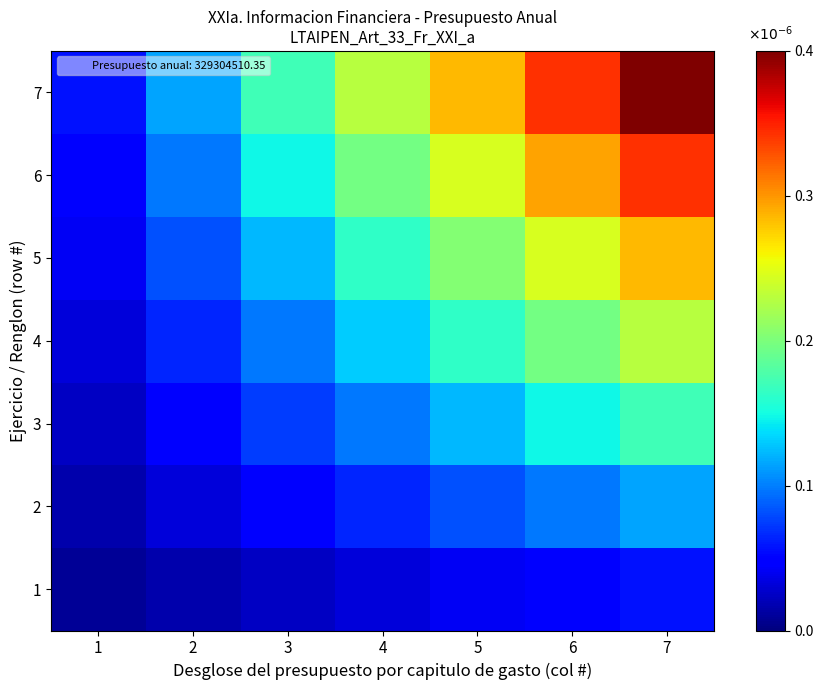

Reading right to left, list all the values displayed in this chart.

1: 7=0.0	6=0.0	5=0.0	4=0.0	3=0.0	2=0.0	1=0.0
2: 7=0.0	6=0.0	5=0.0	4=0.0	3=0.0	2=0.0	1=0.0
3: 7=0.0	6=0.0	5=0.0	4=0.0	3=0.0	2=0.0	1=0.0
4: 7=0.0	6=0.0	5=0.0	4=0.0	3=0.0	2=0.0	1=0.0
5: 7=0.0	6=0.0	5=0.0	4=0.0	3=0.0	2=0.0	1=0.0
6: 7=0.0	6=0.0	5=0.0	4=0.0	3=0.0	2=0.0	1=0.0
7: 7=0.0	6=0.0	5=0.0	4=0.0	3=0.0	2=0.0	1=0.0